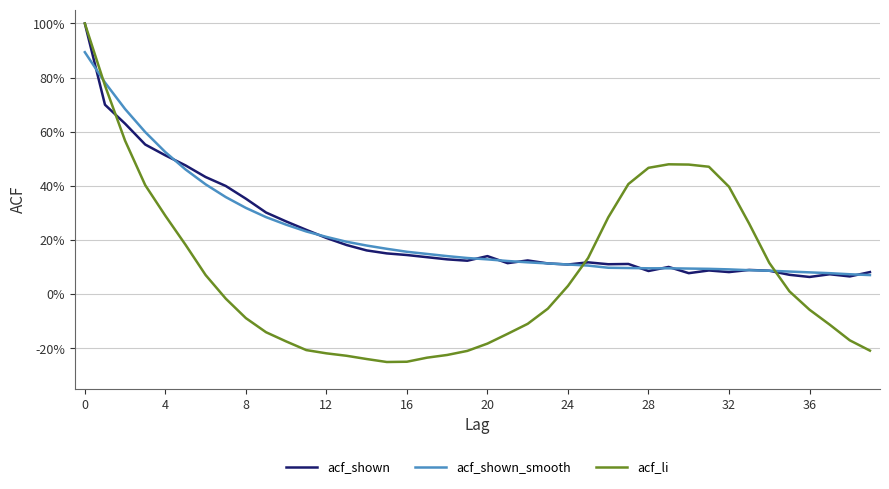

At which label is acf_shown closest to 0?

36